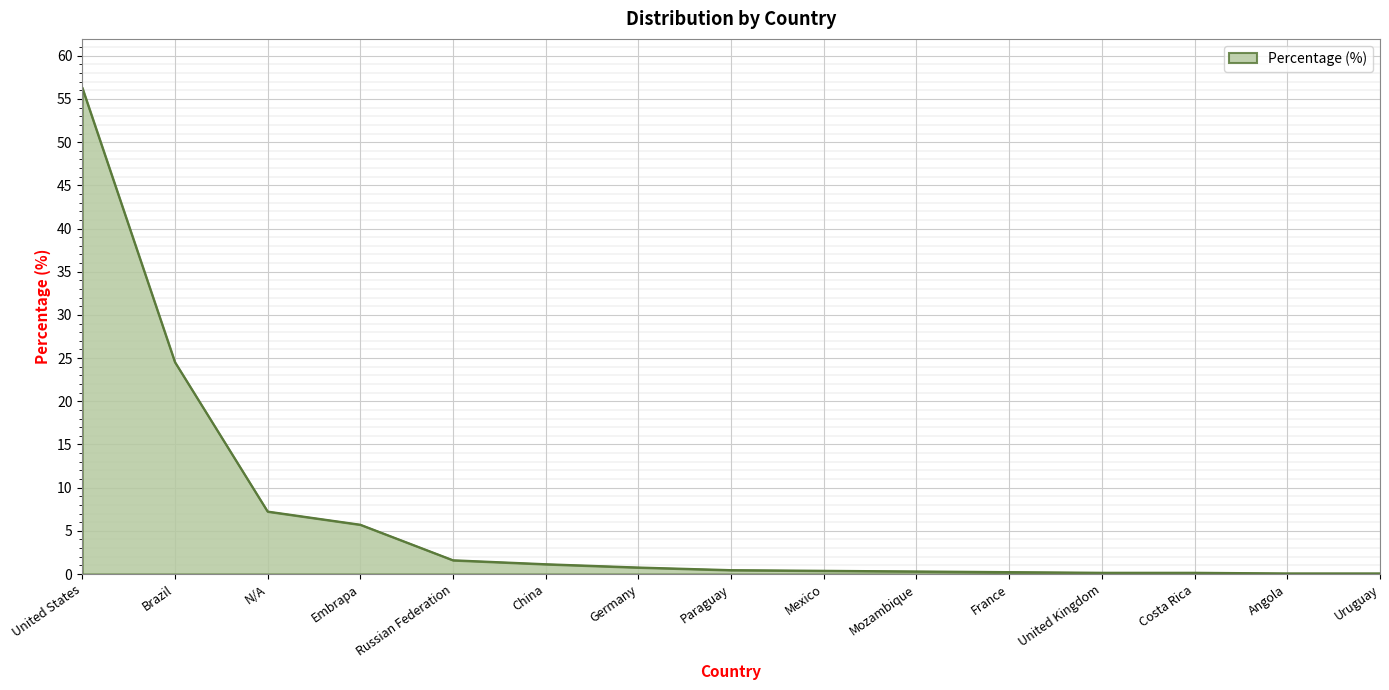

Does the chart display data point markers on the line(s)?

No